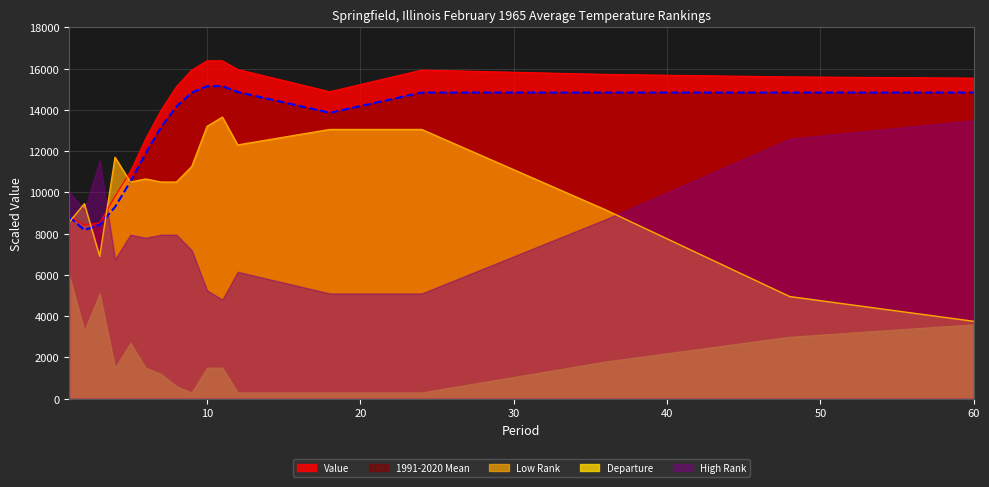

At which category does 1991-2020 Mean reach its first local valley?

2